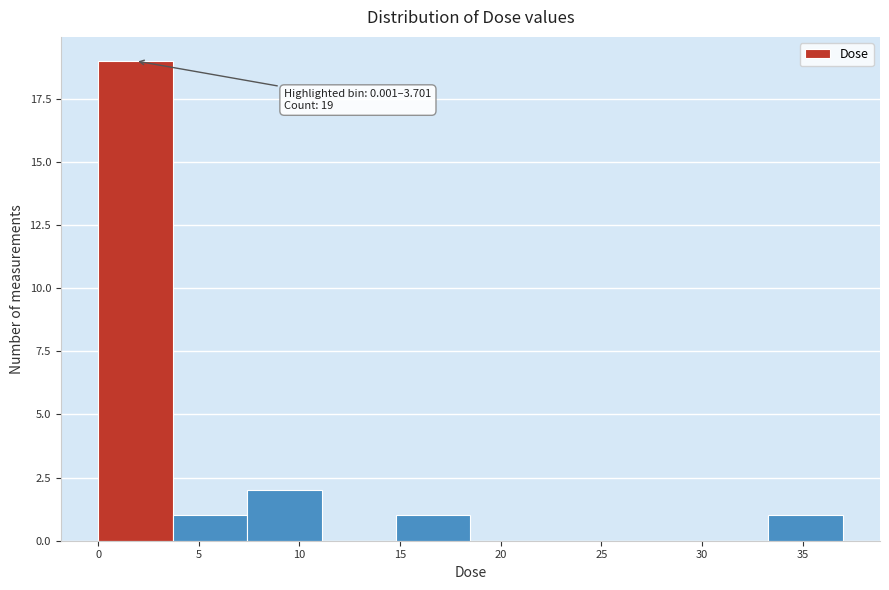

Which range on the x-axis has the tallest bar?

0.0 to 3.5